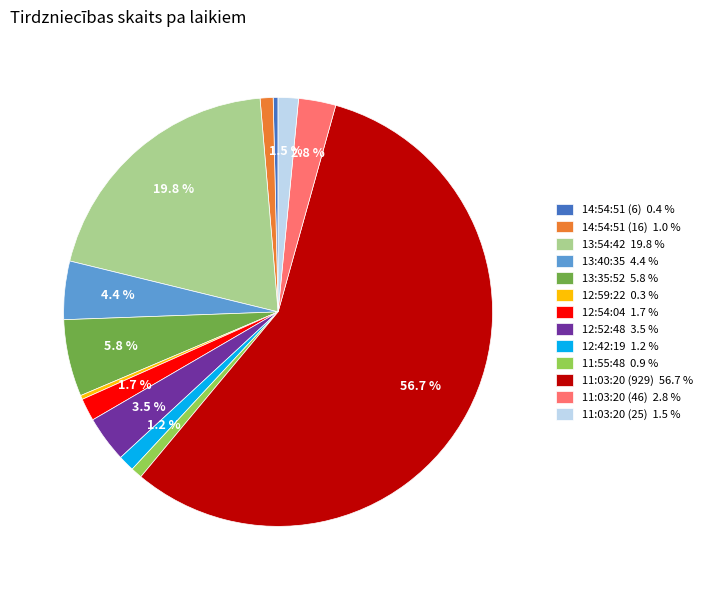

To the nearest percent, what is the average slice percentage?

8%